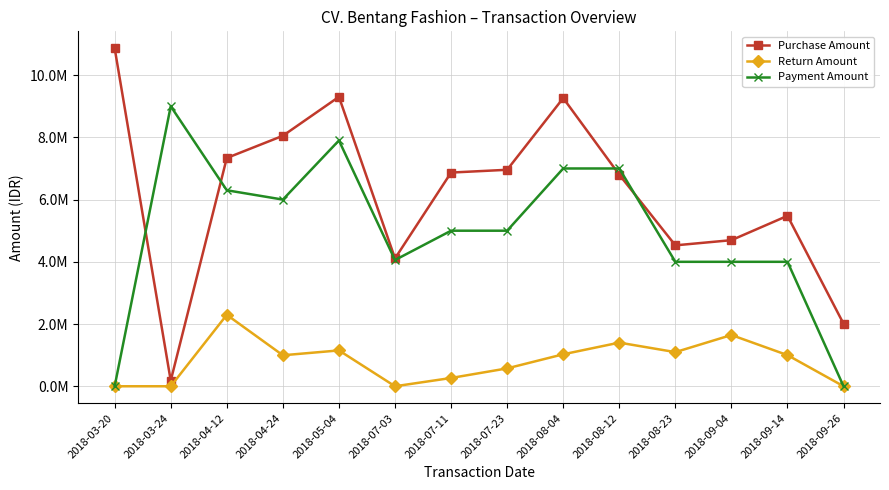

Does the chart have visible grid lines?

Yes